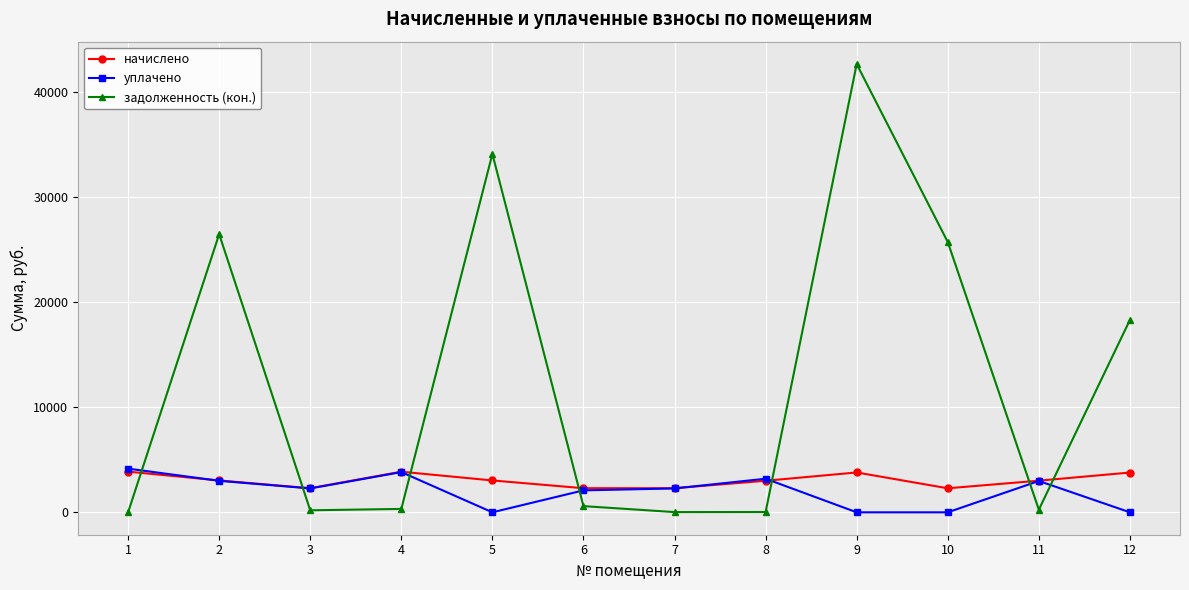

At which category does начислено reach its first local peak?

4